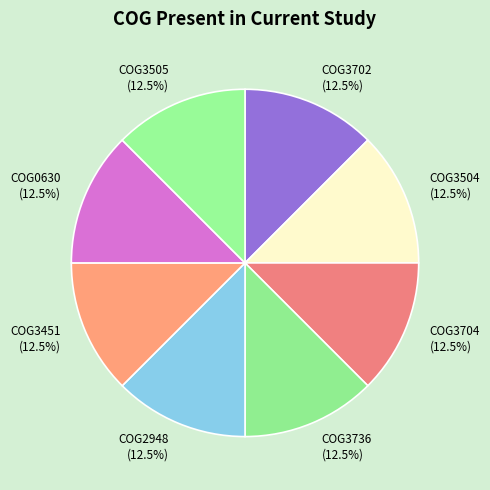

To the nearest percent, what is the difference between the largest and smallest slice percentages?

0%